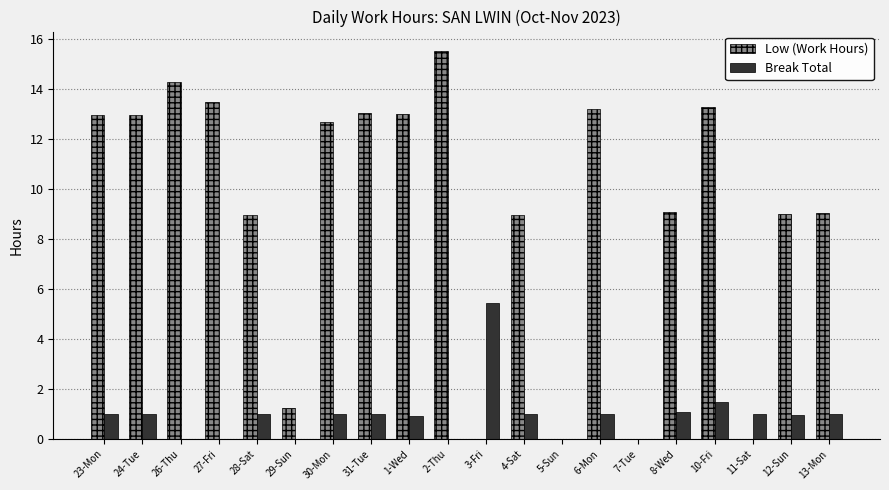

True or false: Low (Work Hours) has a value of 0.0 at 11-Sat.

True